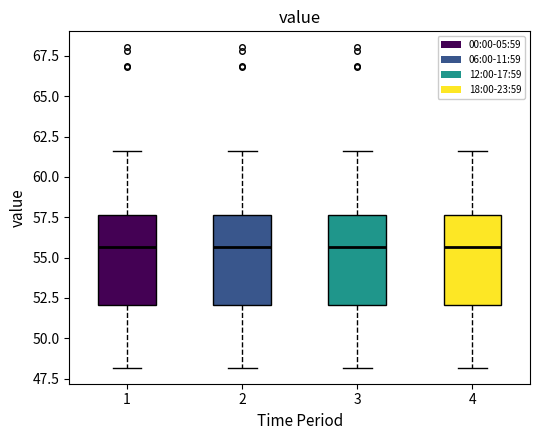

Where does the upper whisker of the box at x = 1 end on the y-axis? The values are not printed on the chart, so give them approximately, as read against the axis.

61.5